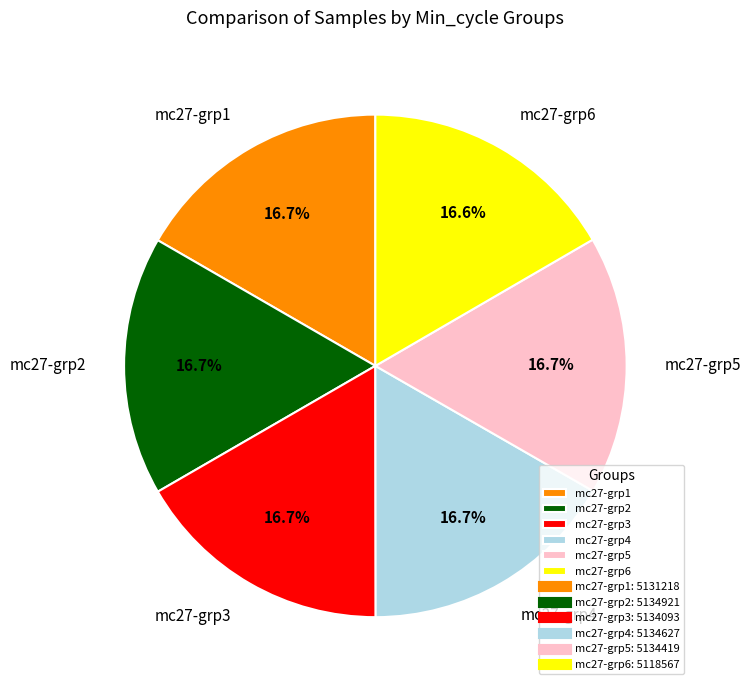

What is the total percentage of mc27-grp5 and mc27-grp2?

33.4%